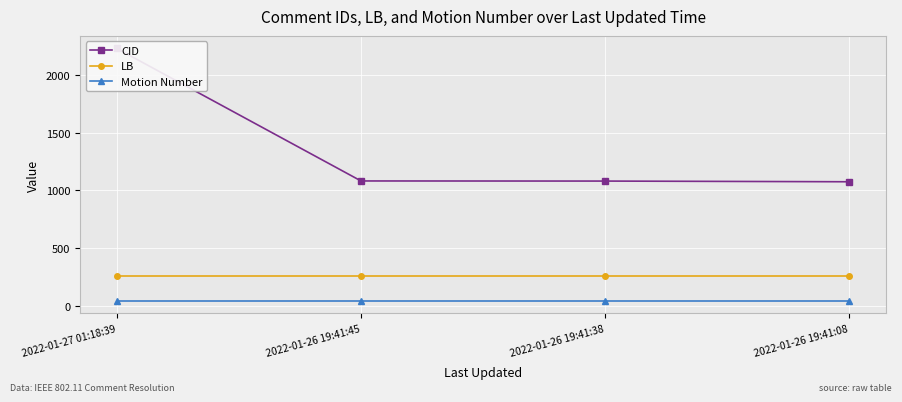

Between 2022-01-27 01:18:39 and 2022-01-26 19:41:38, which series saw the biggest shift?

CID